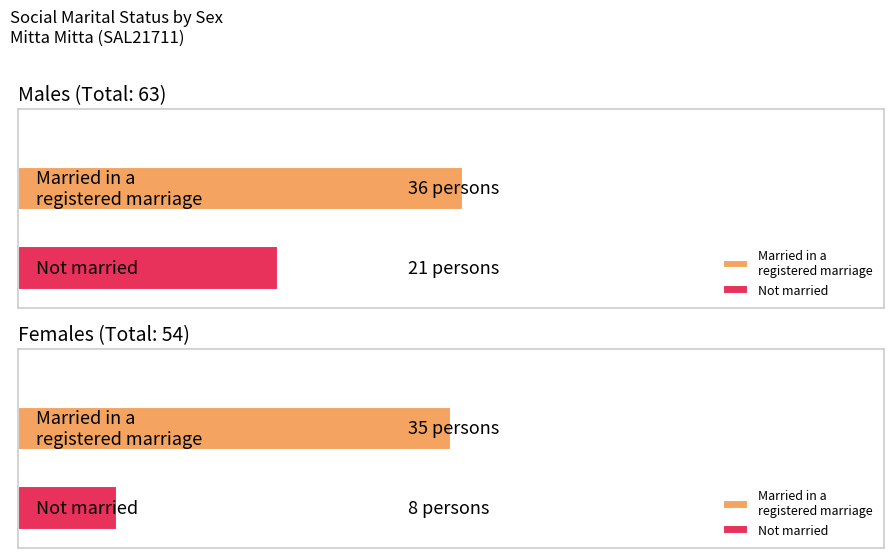

Is the value of Not married at Males greater than the value of Married in a registered marriage at Females?

No